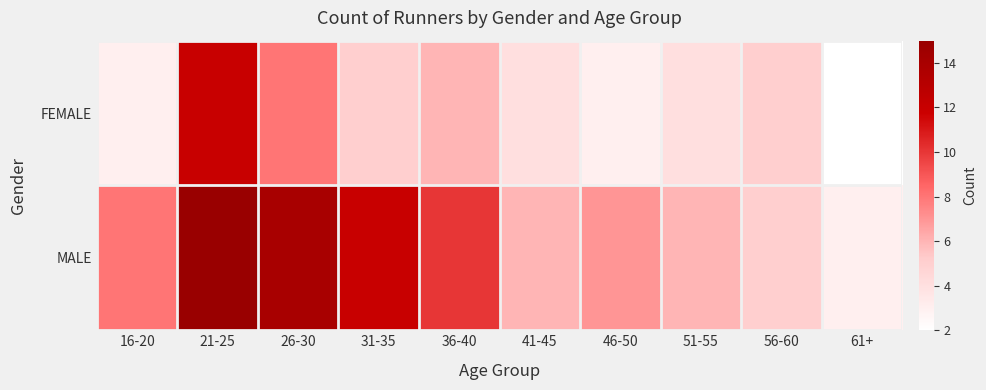

What is the total value across all series at 31-35?

17